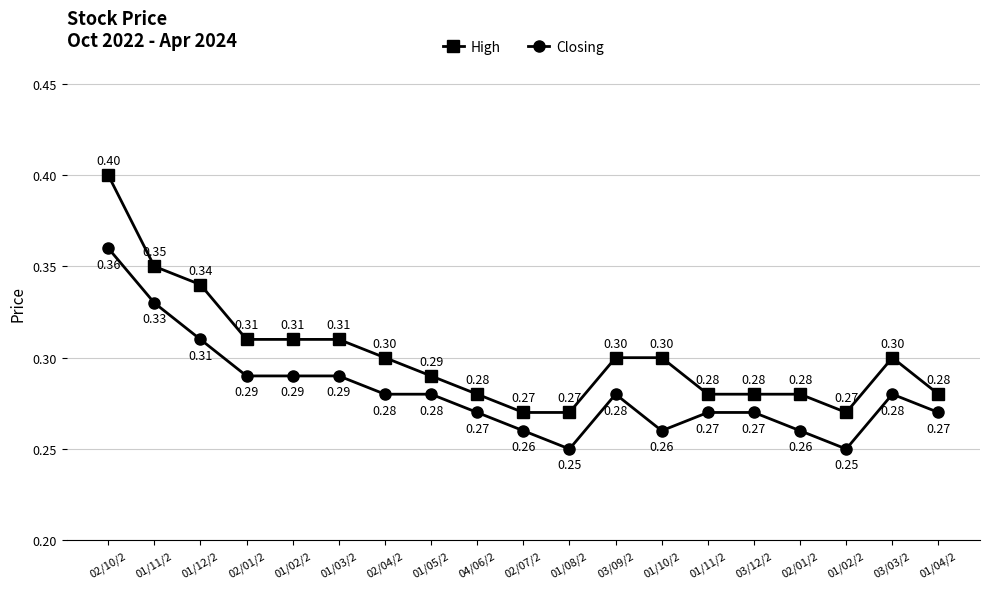

Count the number of categories in the chart.

19